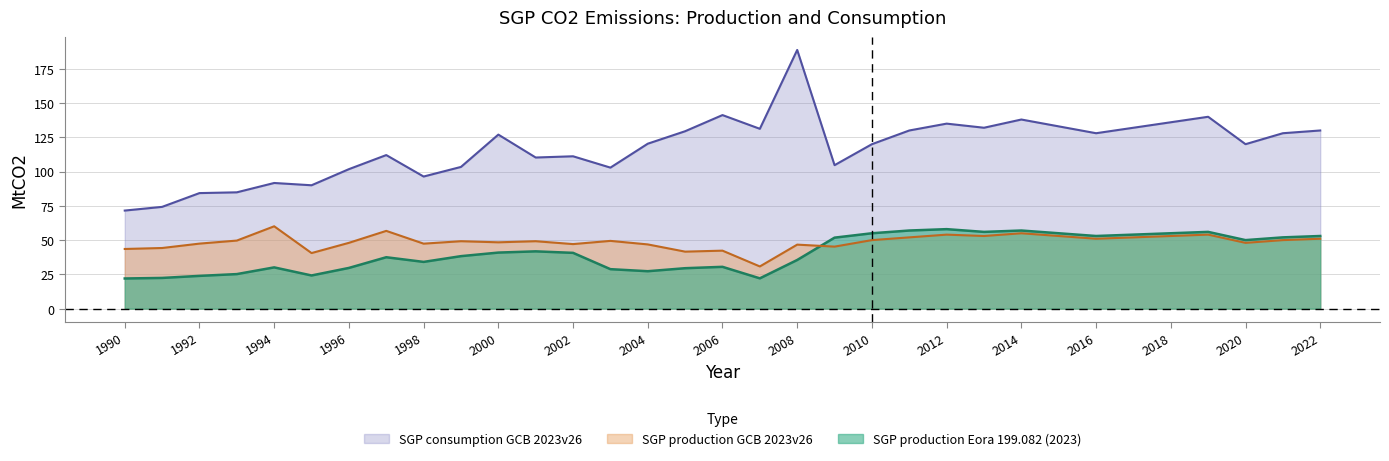

How many data points in SGP production Eora 199.082 (2023) are above 40?

17